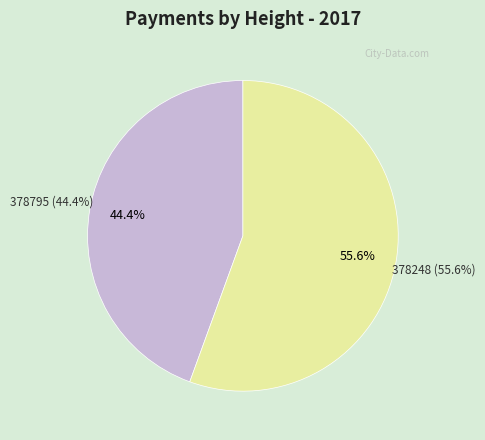

Which slice represents more than half of the pie?

378248